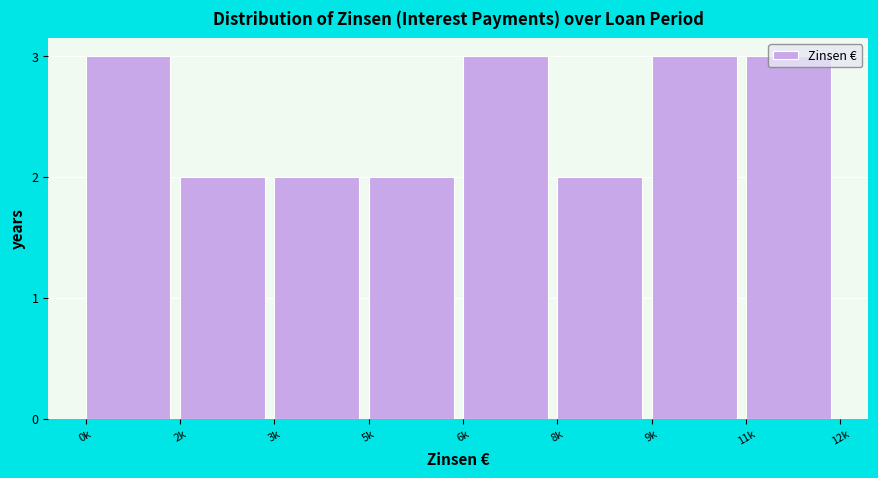

What is the value of the 5th bar from the left?

3